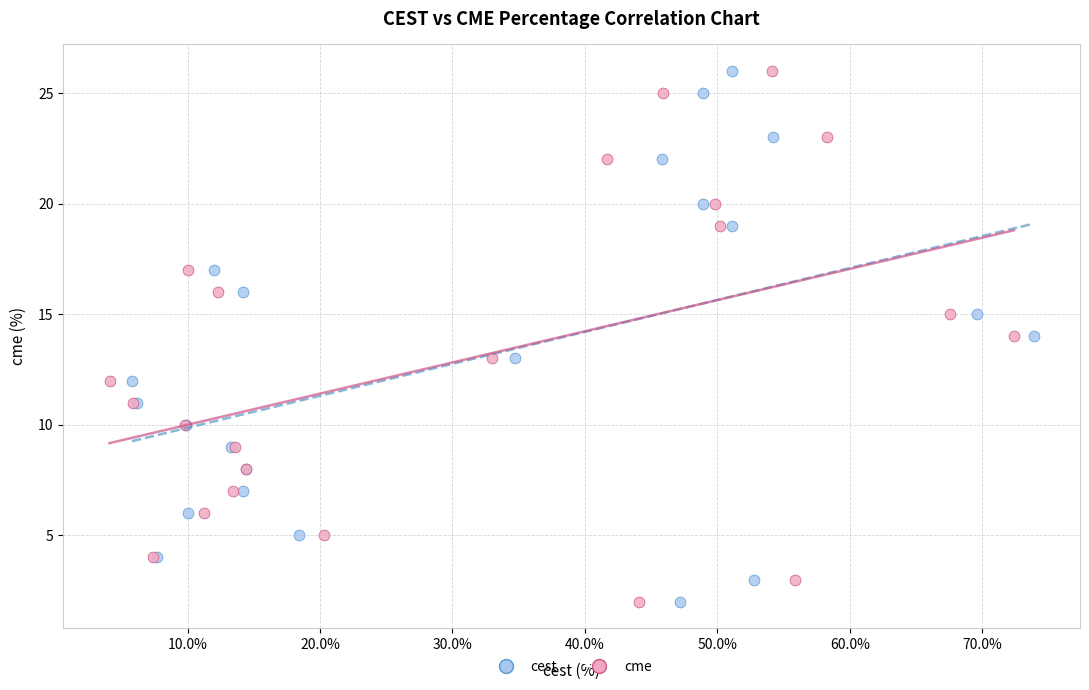

What are all the series names shown in the legend?

cest, cme